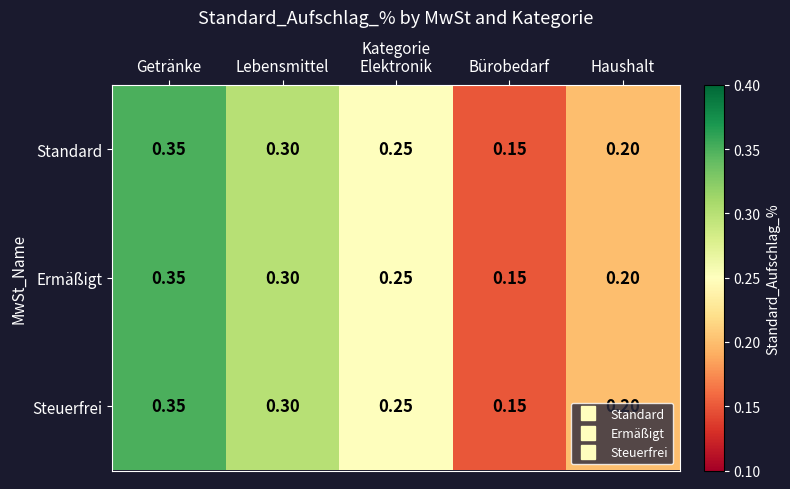

At which label does Standard reach its minimum?

Bürobedarf